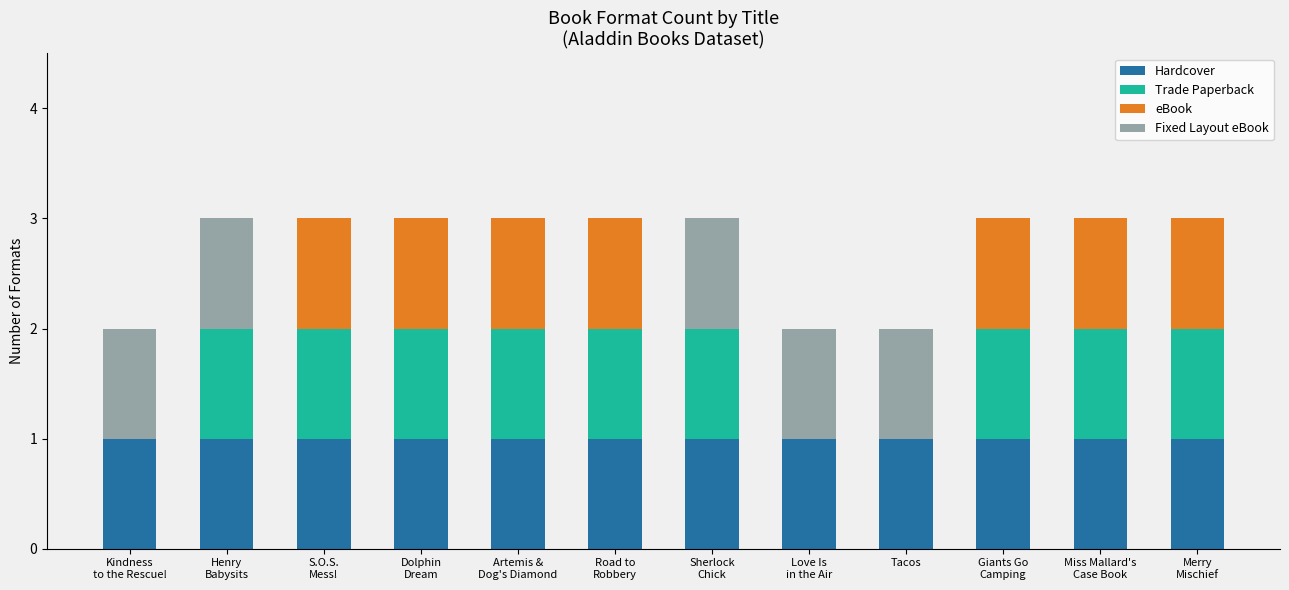

What is the sum of all Hardcover values?

12